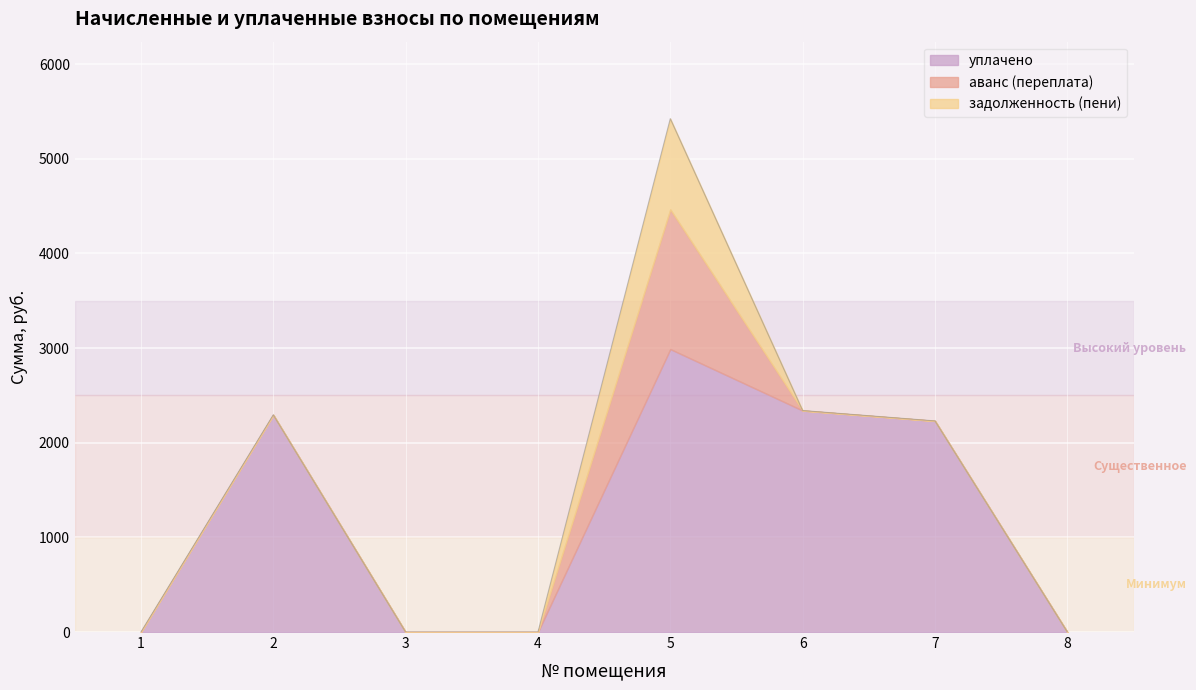

True or false: аванс (переплата) and задолженность (пени) cross at least once.

False